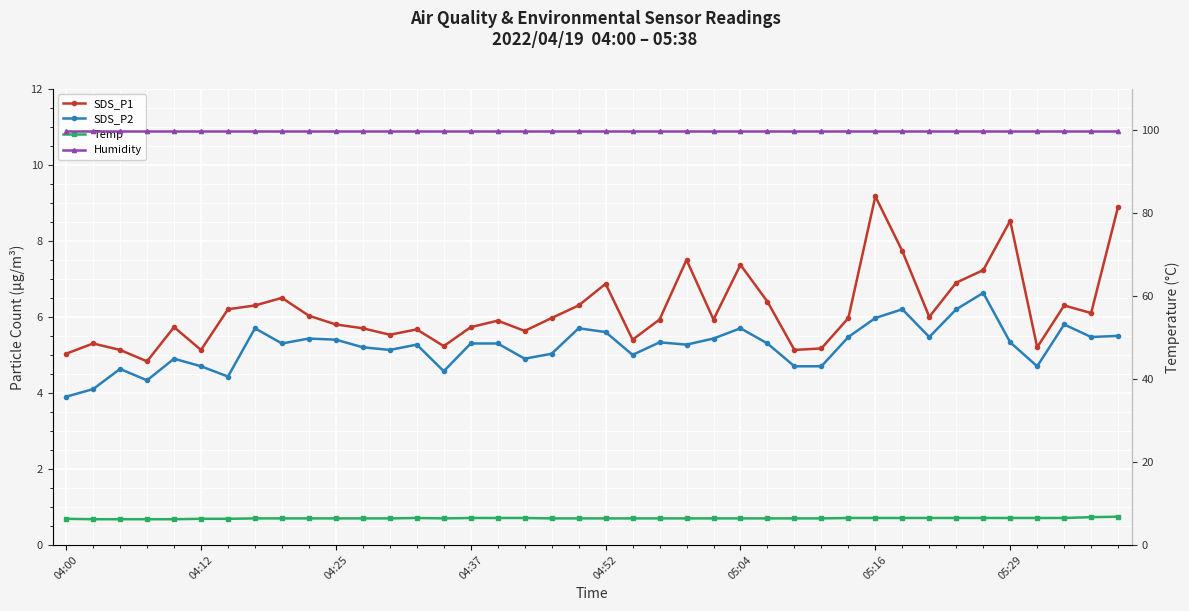

The SDS_P1 series shows 3.3 at 16. True or false?

False